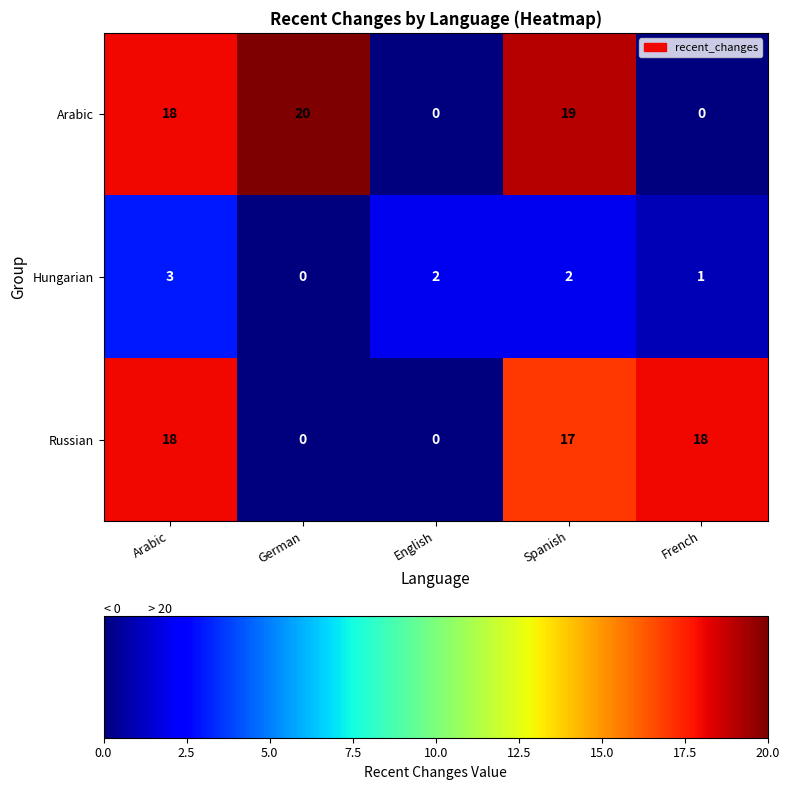

Where does the Hungarian series first go above 2?

Arabic